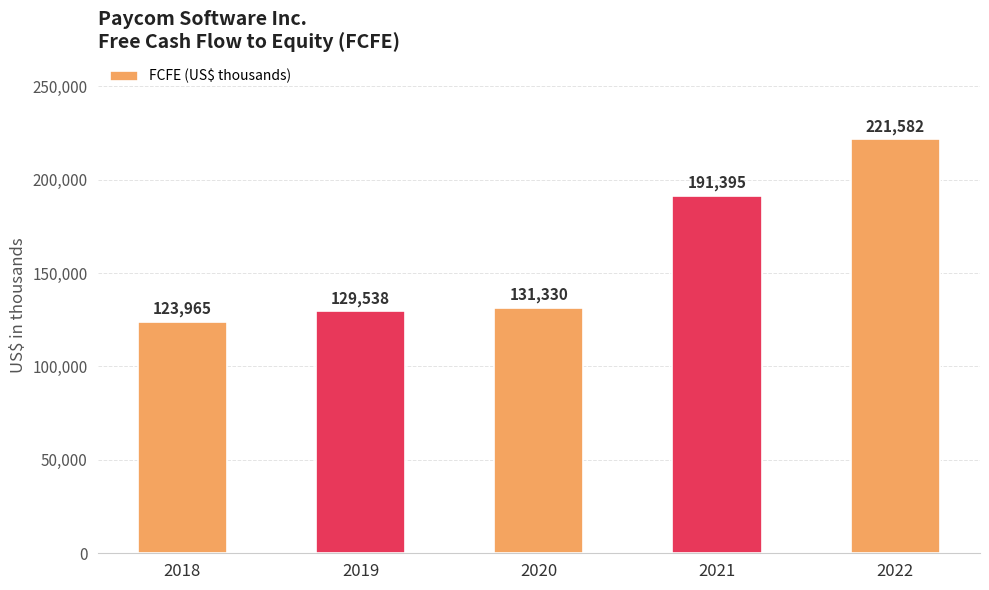

What is the value of the 1st bar from the left?

123965